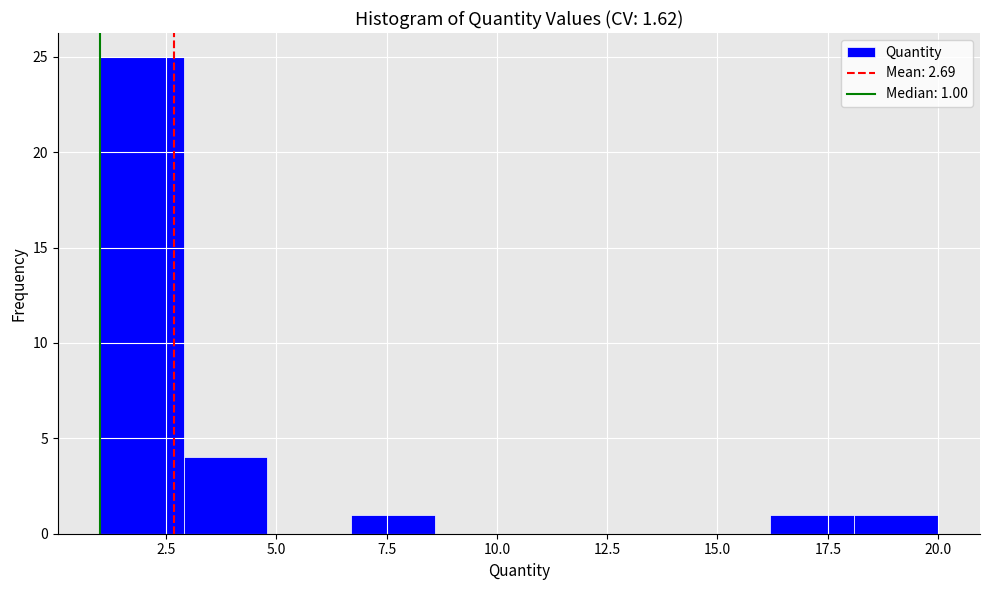

Read against the x-axis, roughly where is the centre of the tallest bar?

2.0